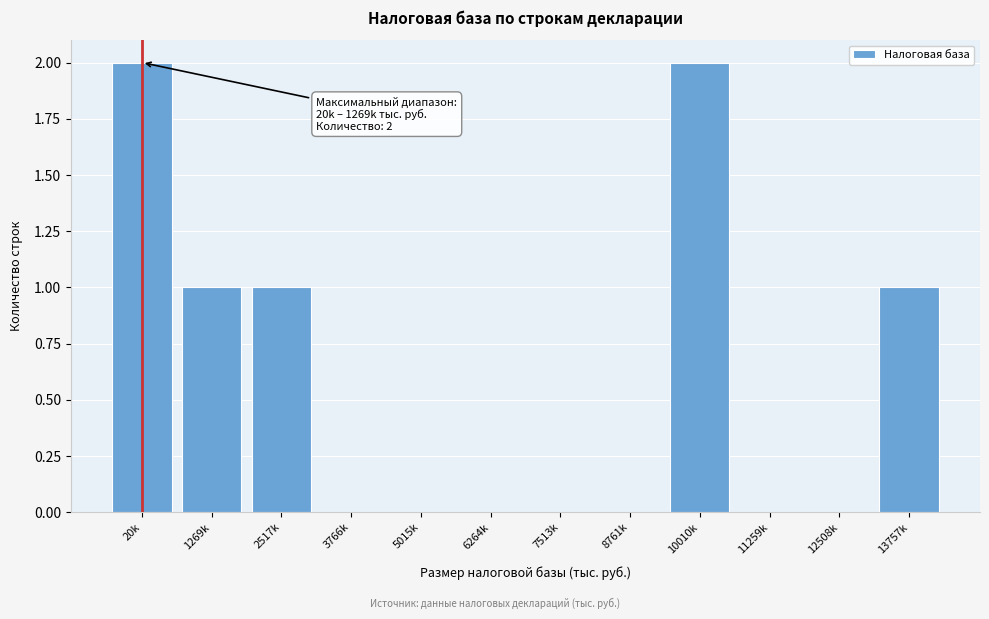

Reading left to right, what are all the values shown in this chart?

20k=2	1269k=1	2517k=1	3766k=0	5015k=0	6264k=0	7513k=0	8761k=0	10010k=2	11259k=0	12508k=0	13757k=1